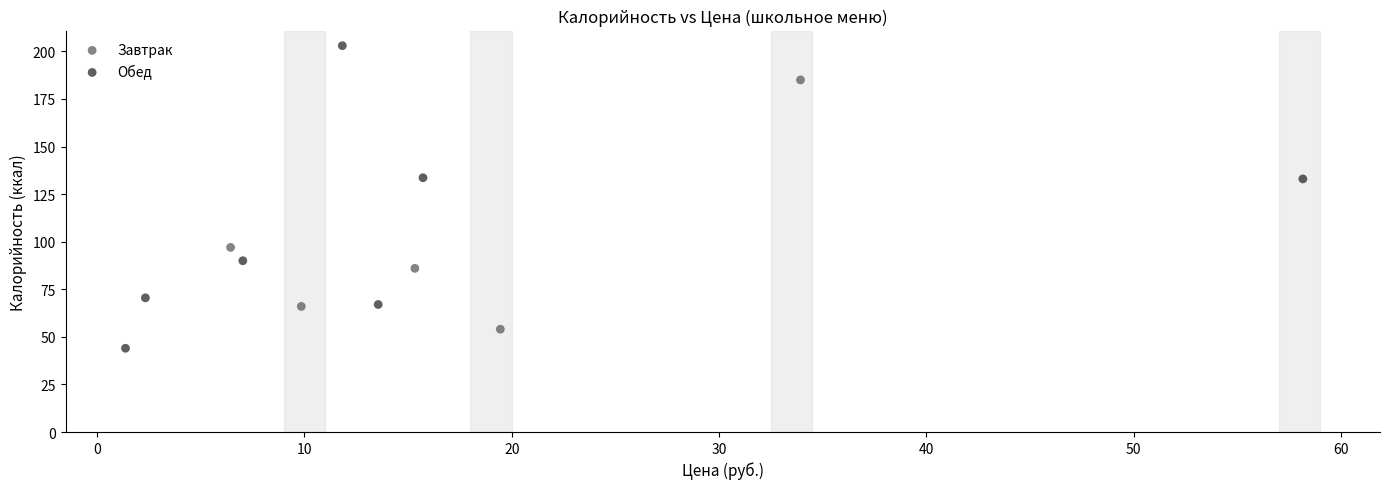

Which series reaches the maximum Y coordinate?

Обед